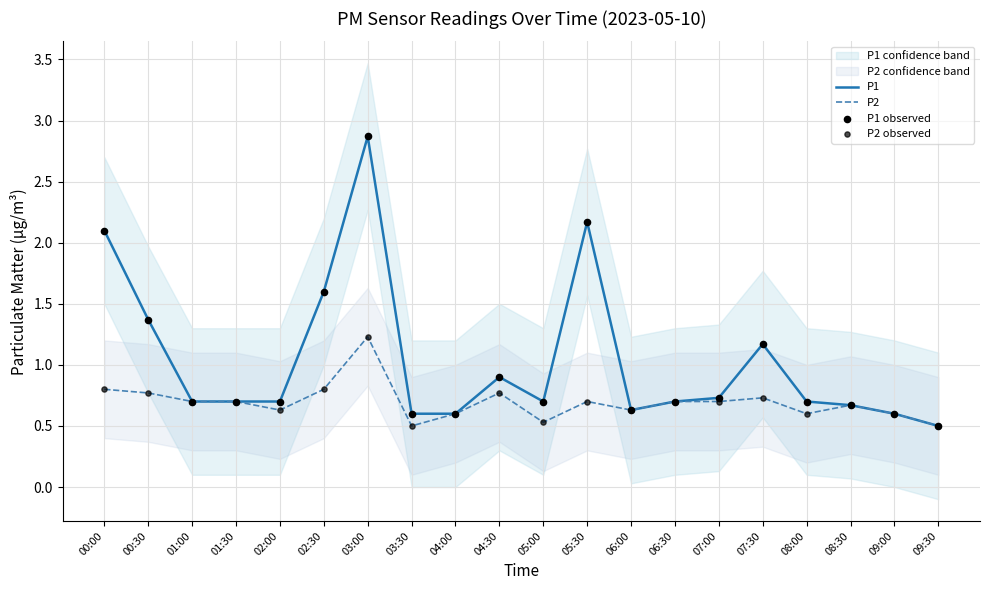

Is the value of P2 observed at 08:00 greater than the value of P1 observed at 02:30?

No